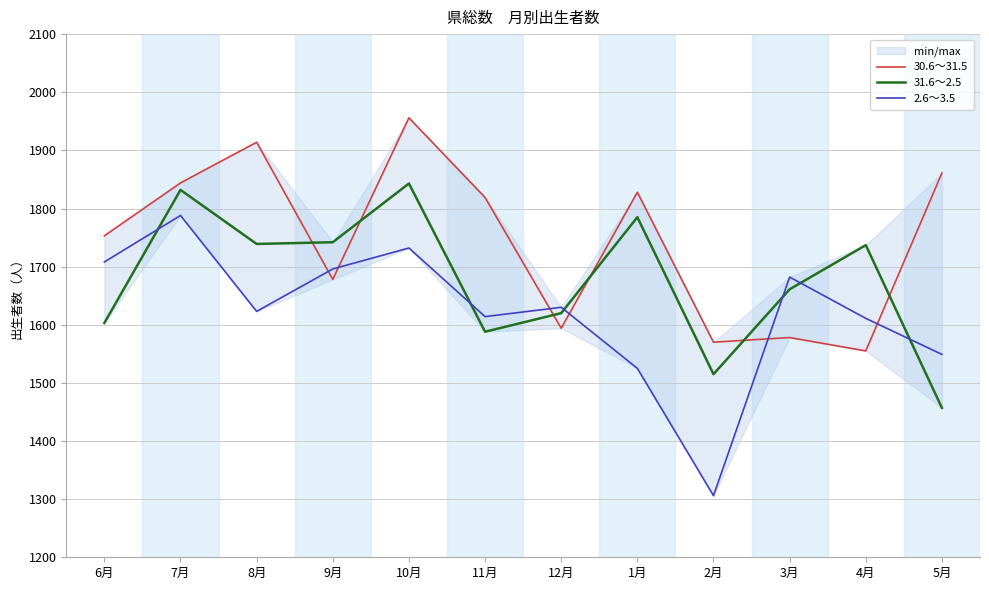

At which category is the sum across all series the highest?

10月